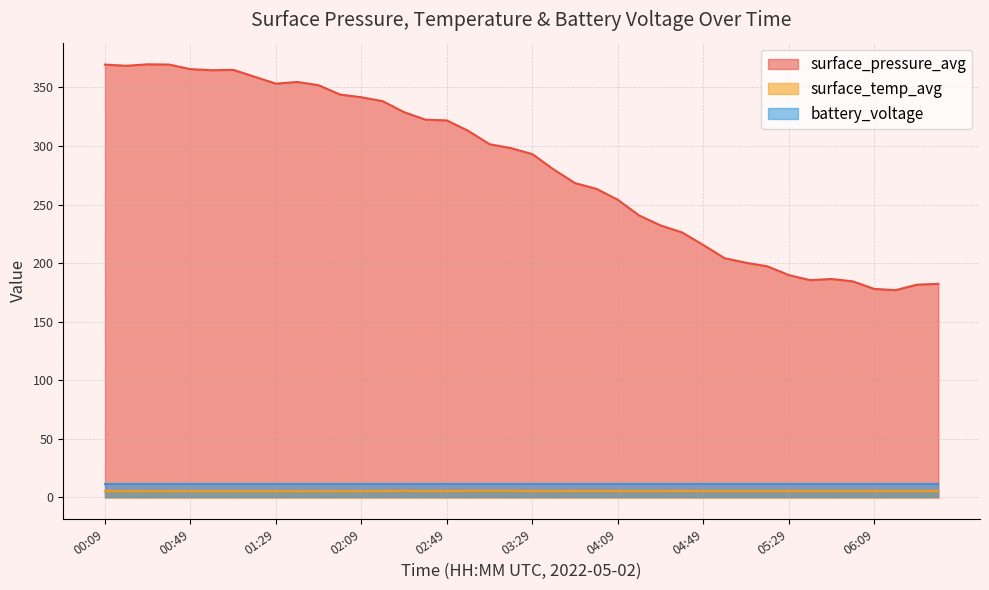

What is the label of the 25th point from the right?

02:39